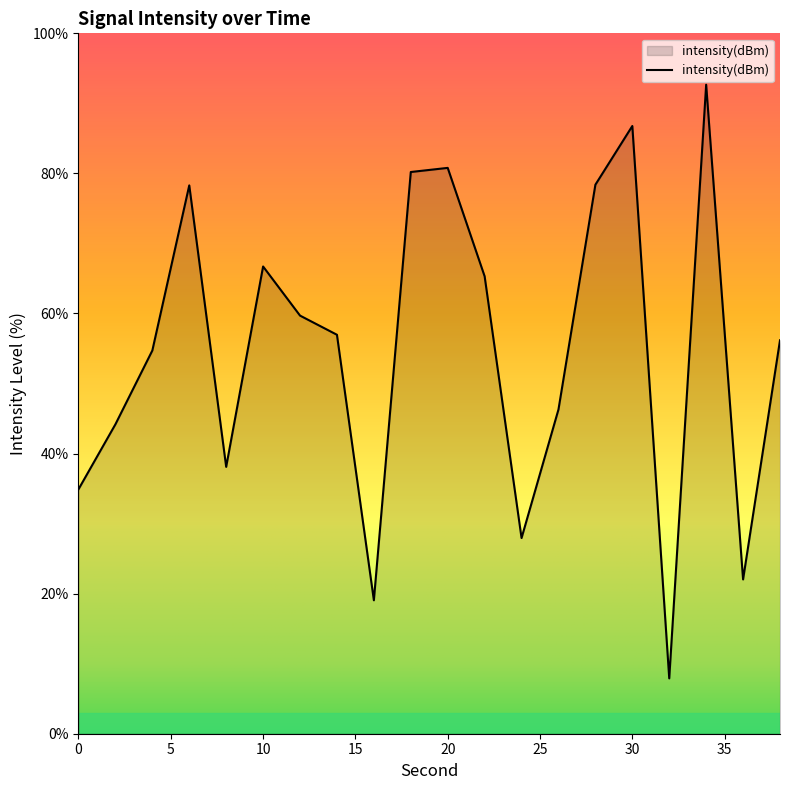

What is the maximum value shown in the chart?

92.7